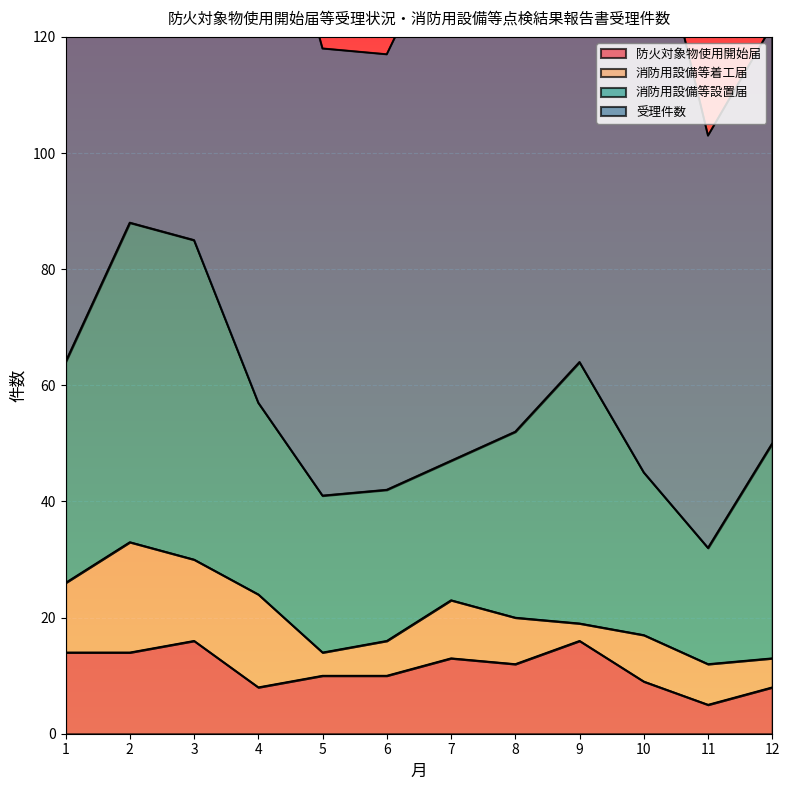

At which category does 消防用設備等着工届 reach its first local valley?

3